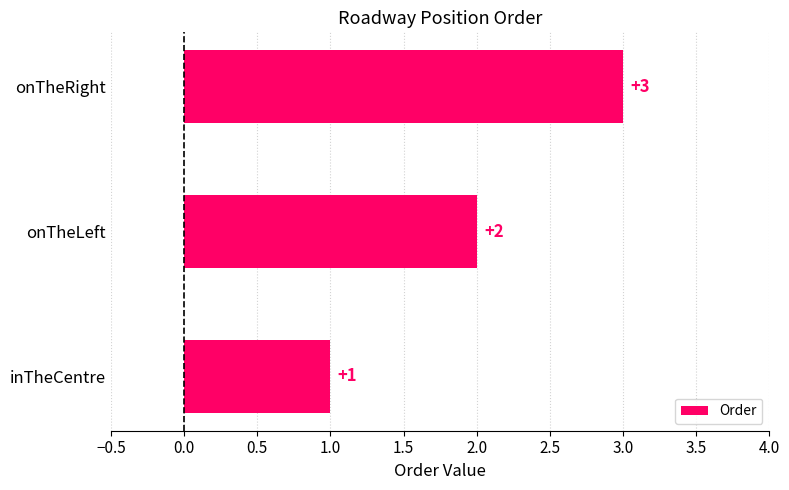

Is it true that the value at onTheLeft is 2?

True